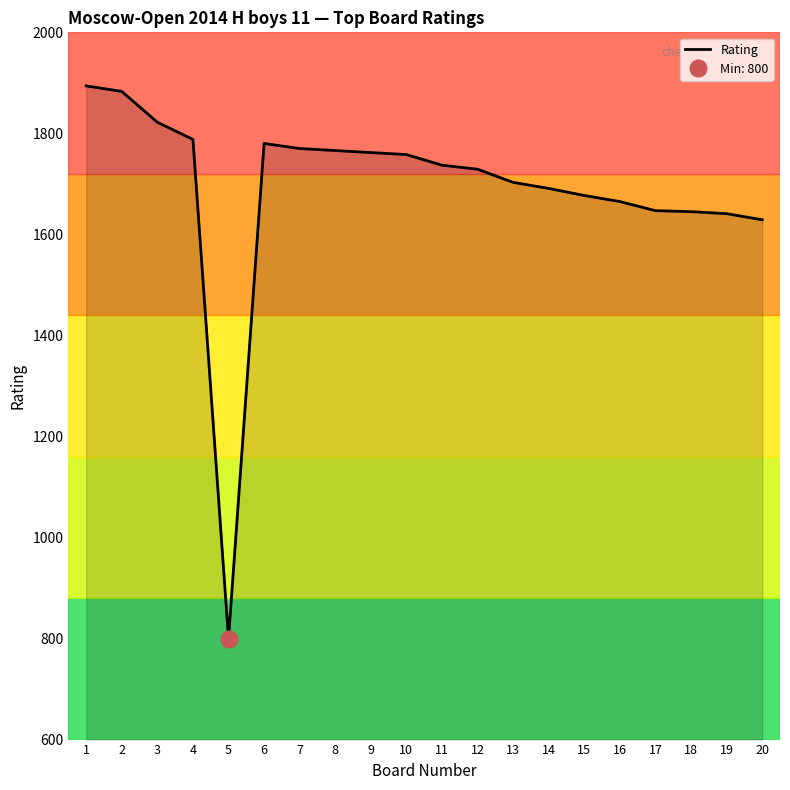

How many interior local peaks (higher than both neighbors) does the data have?

1